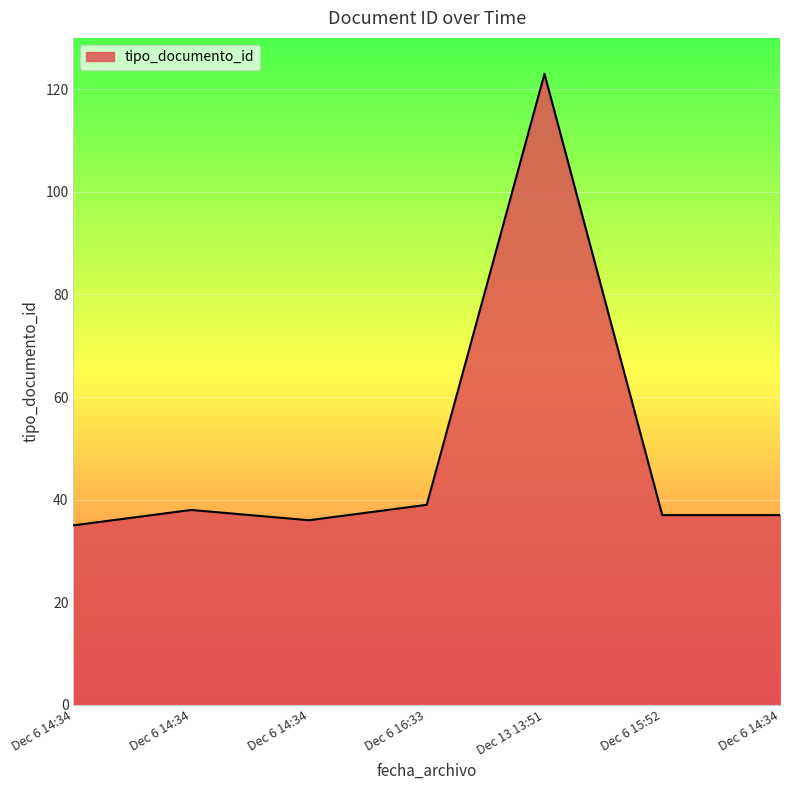

At which label is the value closest to 79?

Dec 6 16:33